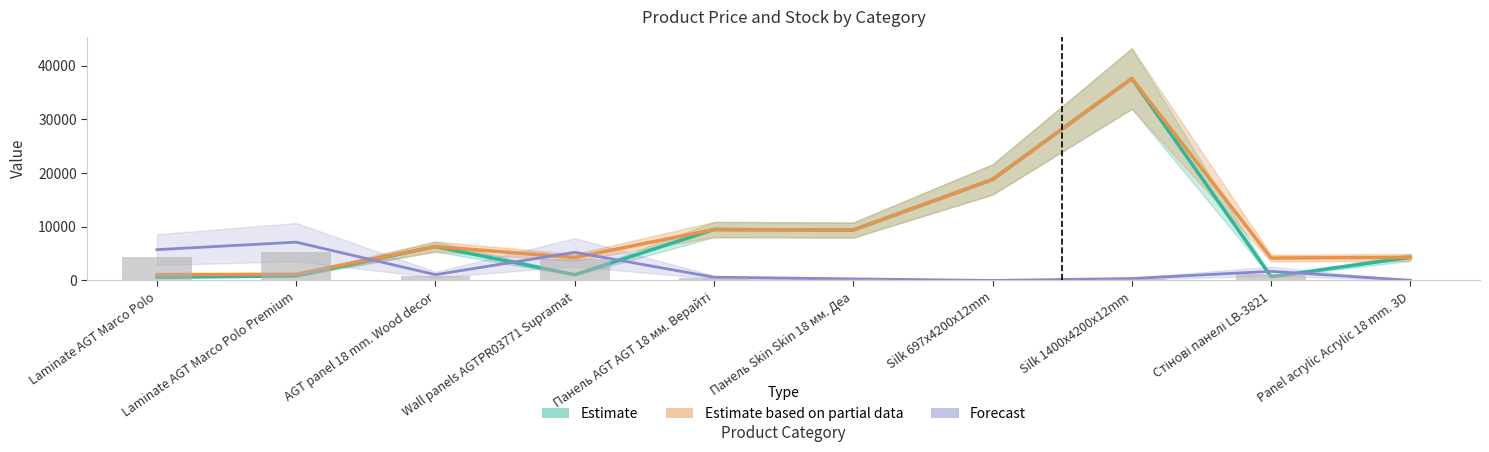

List the labels in order of Залишок value, largest first.

Laminate AGT Marco Polo Premium, Laminate AGT Marco Polo, Wall panels AGTPR03771 Supramat, Стінові панелі LB-3821, AGT panel 18 mm. Wood decor, Панель AGT AGT 18 мм. Верайті, Silk 1400x4200x12mm, Панель Skin Skin 18 мм. Деа, Panel acrylic Acrylic 18 mm. 3D, Silk 697x4200x12mm